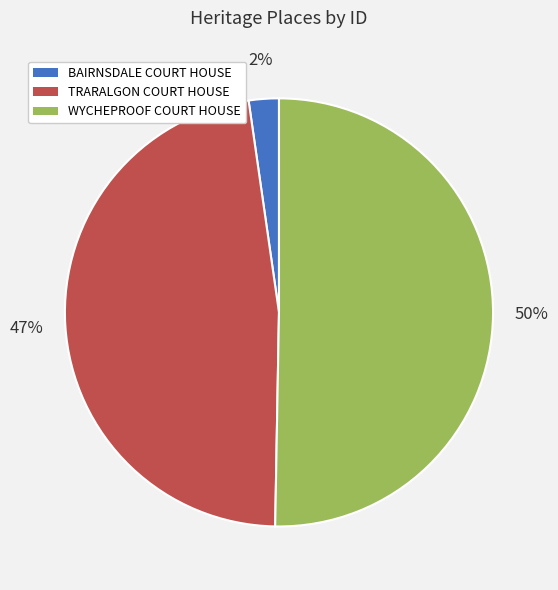

To the nearest percent, what portion does TRARALGON COURT HOUSE represent?

47%